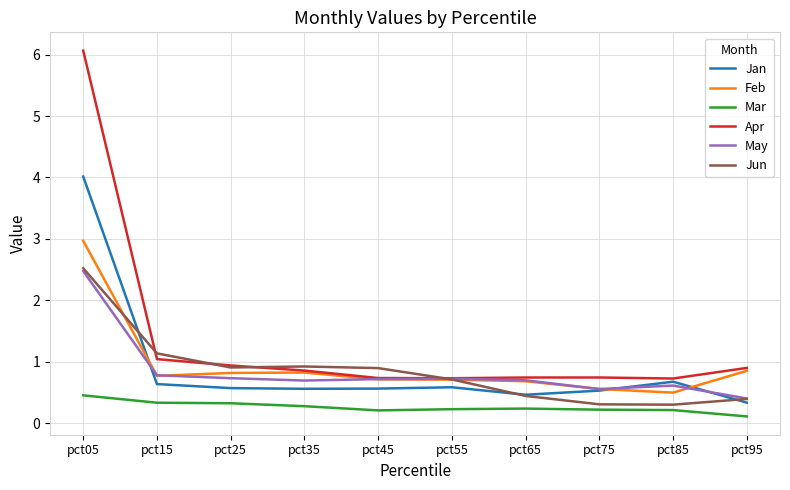

Which series has the largest total across all categories?

Apr